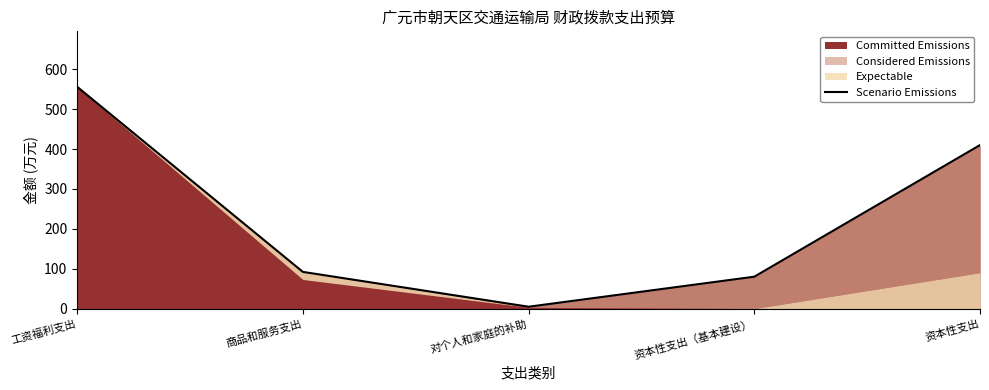

What is the difference between the values at 资本性支出（基本建设） and 对个人和家庭的补助?

75.3